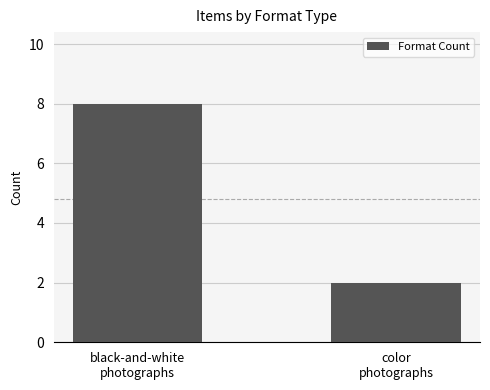

Count the values in the range 2 to 8.

2